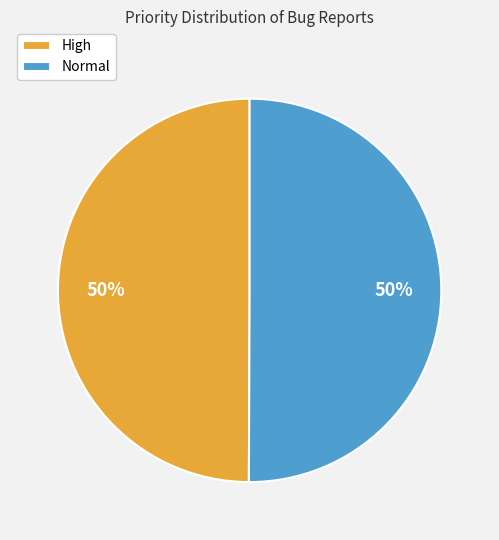

To the nearest percent, what percentage of the pie is Normal?

50%